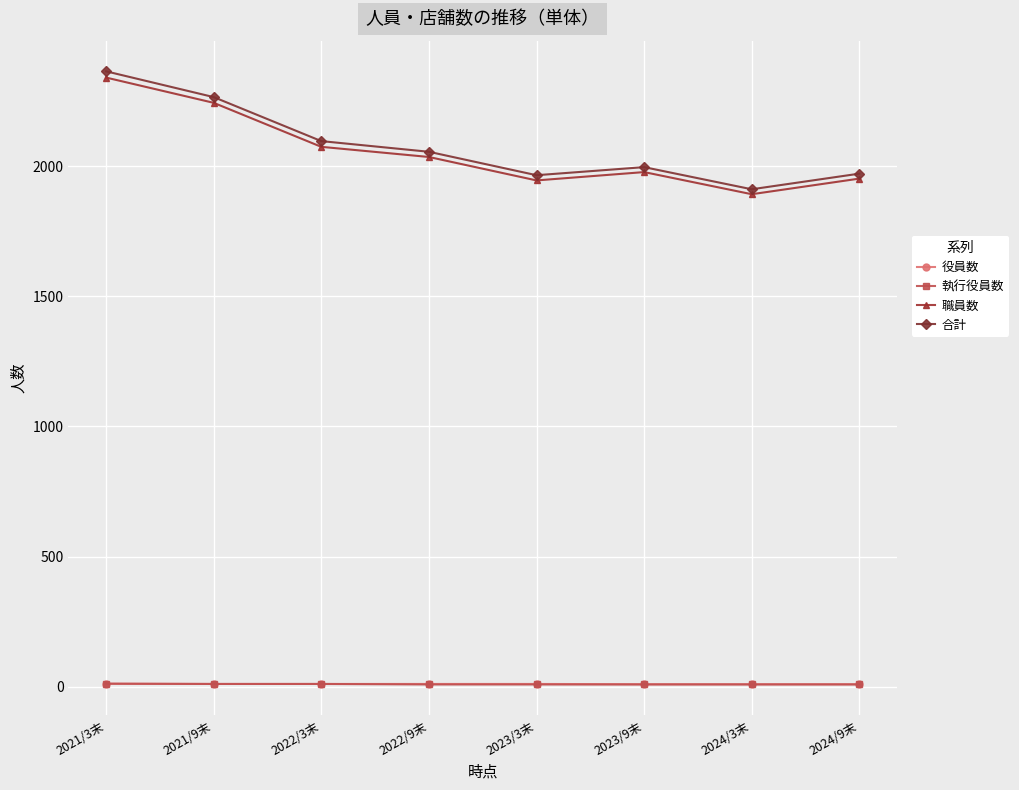

What position from the right is 2024/9末?

1